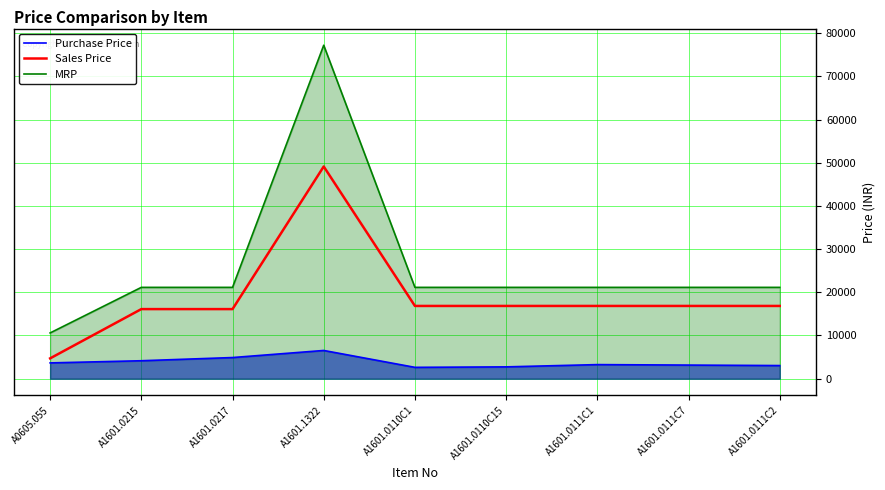

What value does the MRP series have at A1601.0111C7?

21143